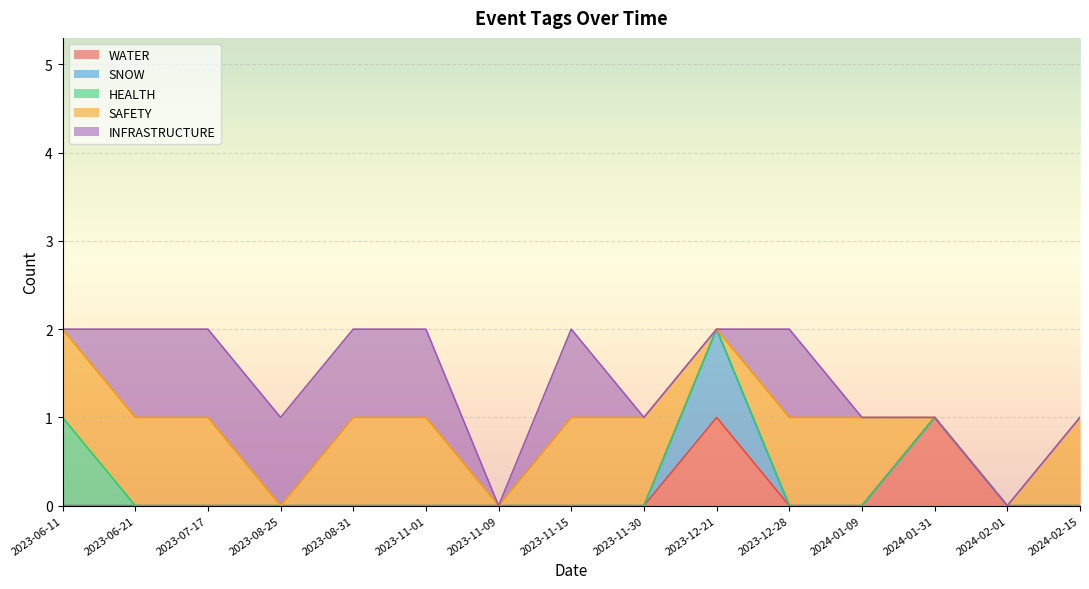

At which category is the sum across all series the highest?

2023-06-11